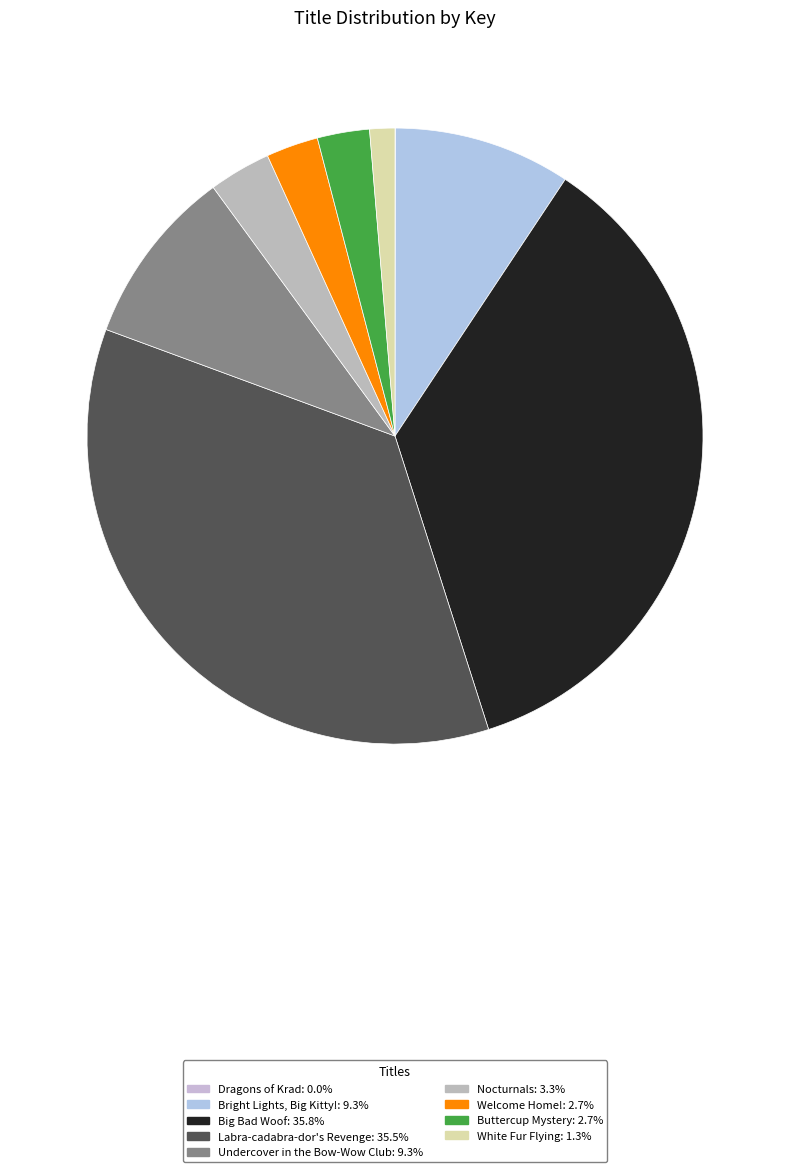

What portion of the pie excludes Bright Lights, Big Kitty!?

90.7%